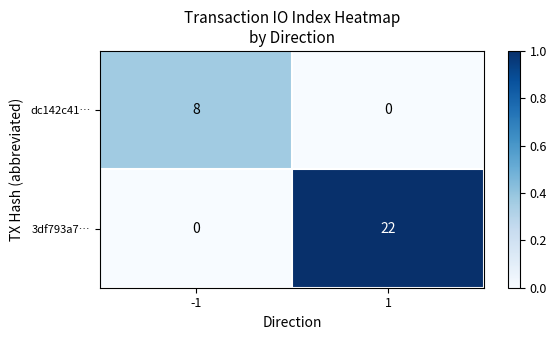

What is the sum of the 3df793a7… values at -1 and 1?

22